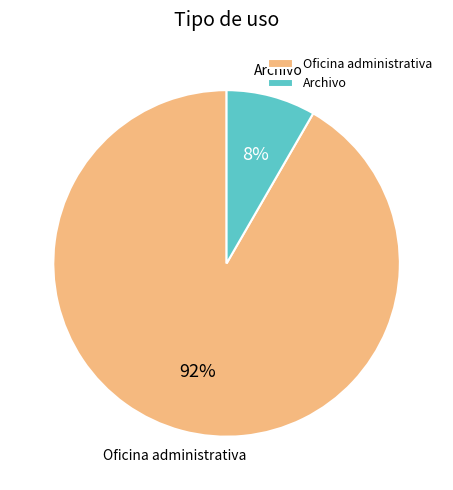

Is it true that Archivo is 1% of the pie?

False